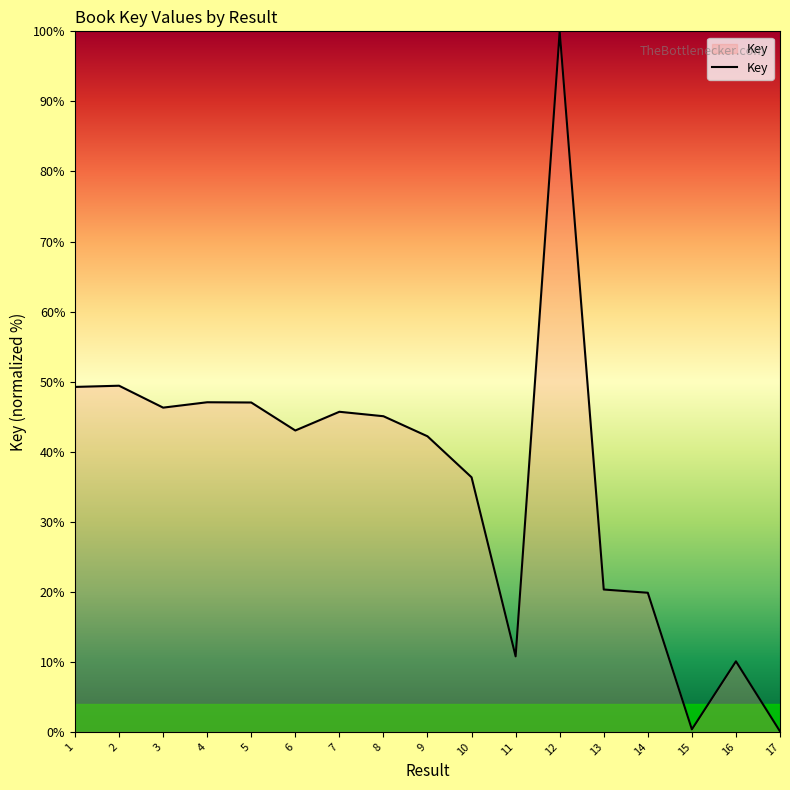

How many lines are shown in the chart?

1